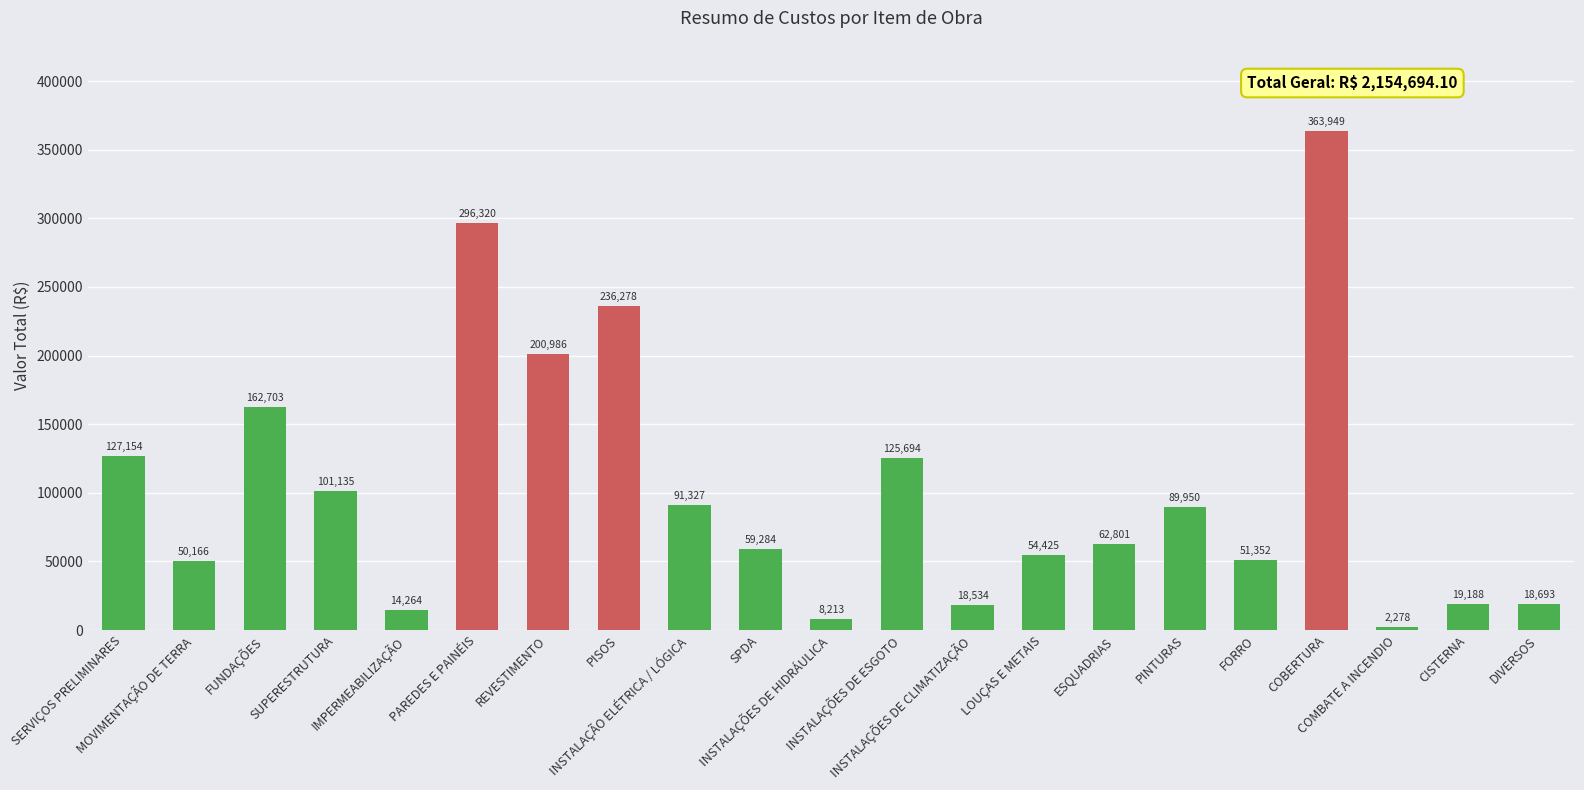

What is the average value?

102604.5